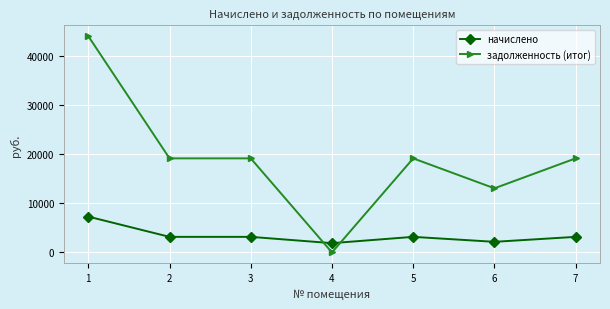

Reading left to right, transcribe all the data shown in this chart.

начислено: 7297.3	3174.0	3174.0	1893.2	3174.0	2163.7	3174.0
задолженность (итог): 44019.7	19147.0	19147.0	0.0	19147.0	13052.0	19147.0